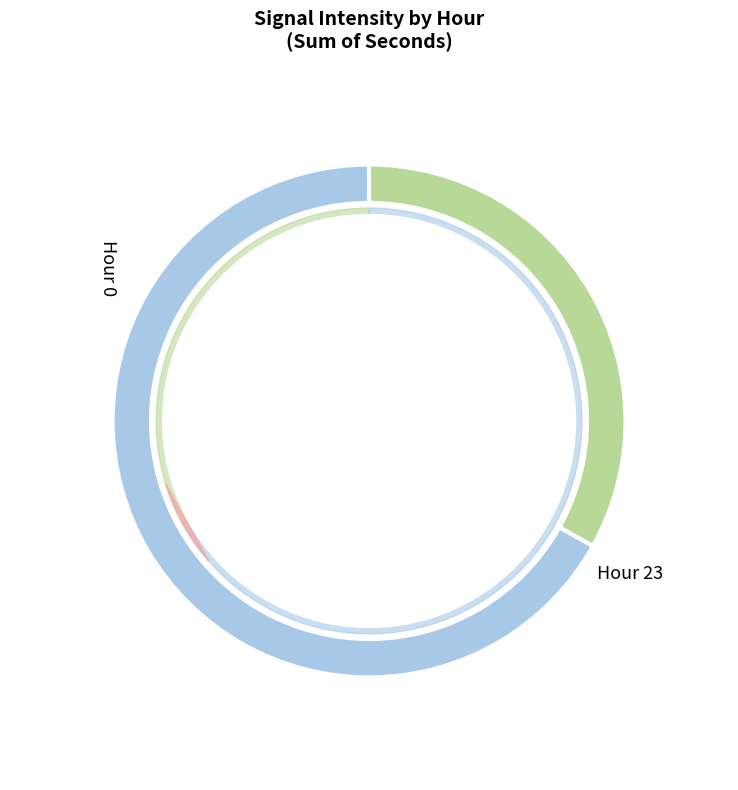

What percentage is the 23:56 slice, to the nearest percent?

8%